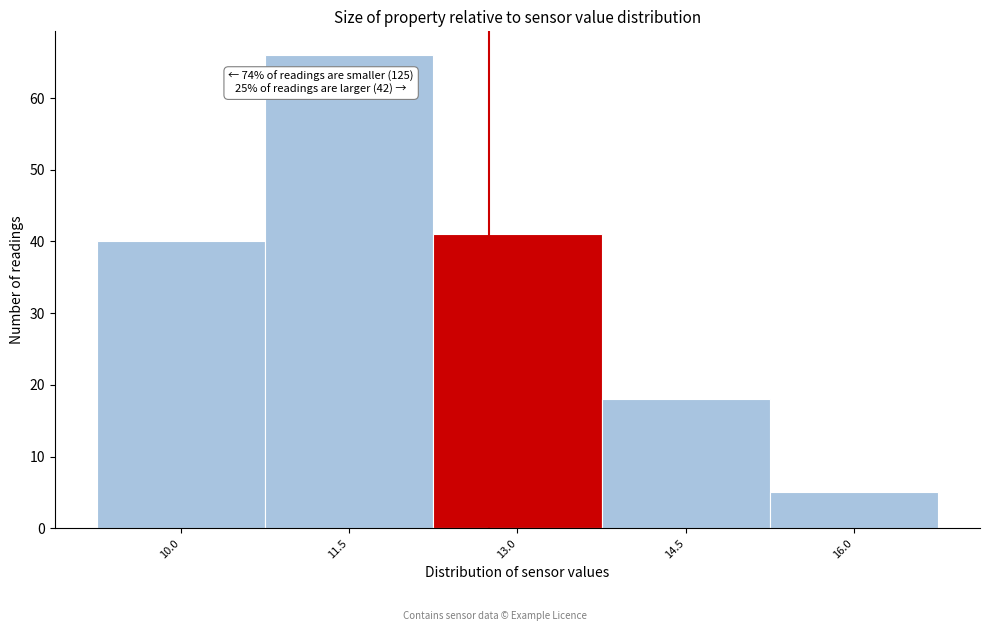

Reading right to left, list all the values displayed in this chart.

5	18	41	66	40